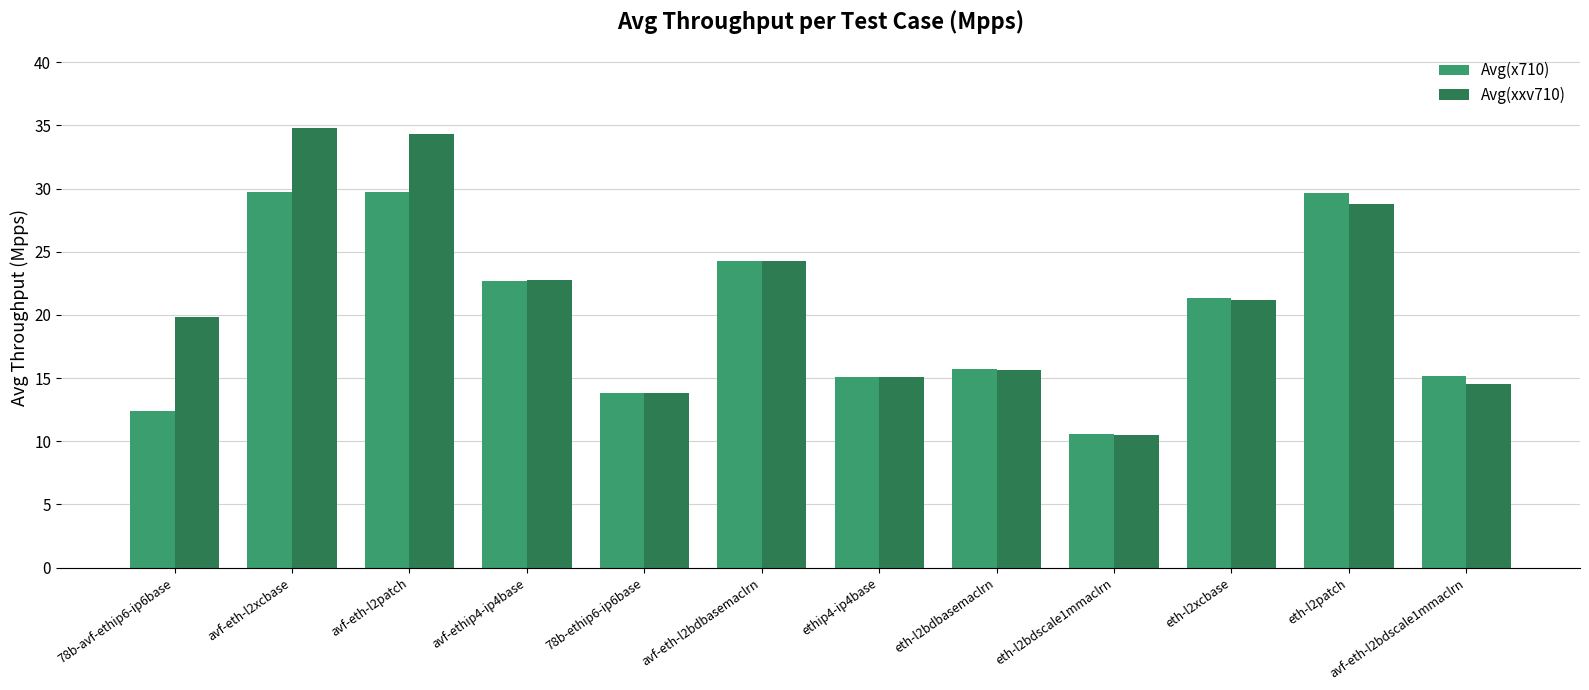

What is the greatest value displayed?

34.8